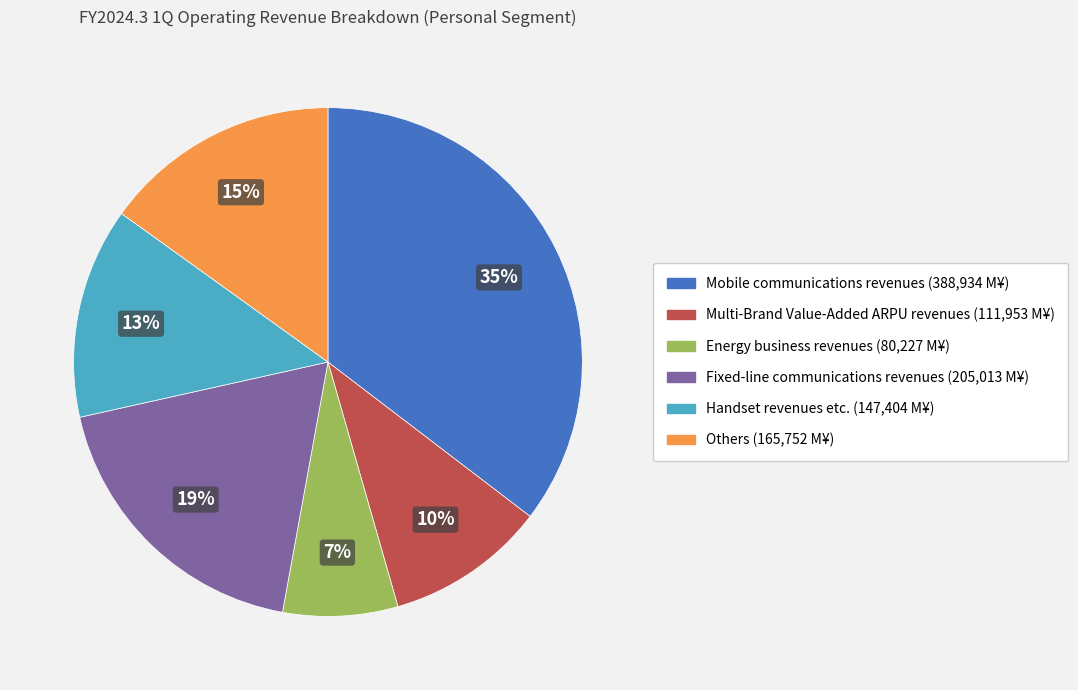

To the nearest percent, what is the difference between the Energy business revenues and Multi-Brand Value-Added ARPU revenues slice percentages?

3%